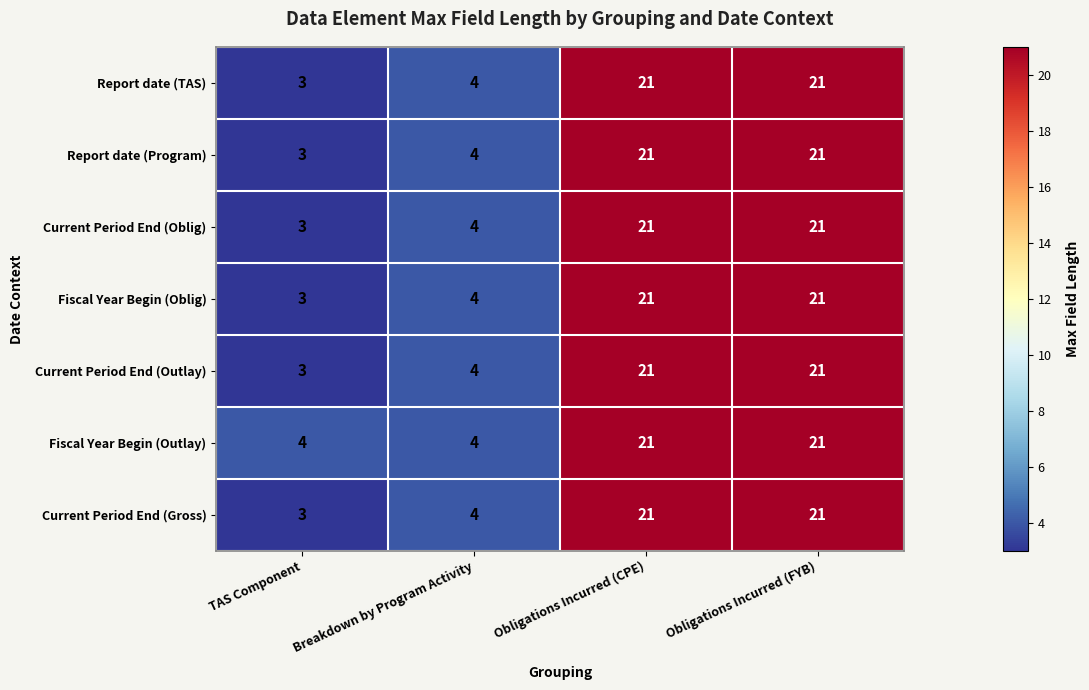

At which category does the chart reach its minimum across all series?

TAS Component